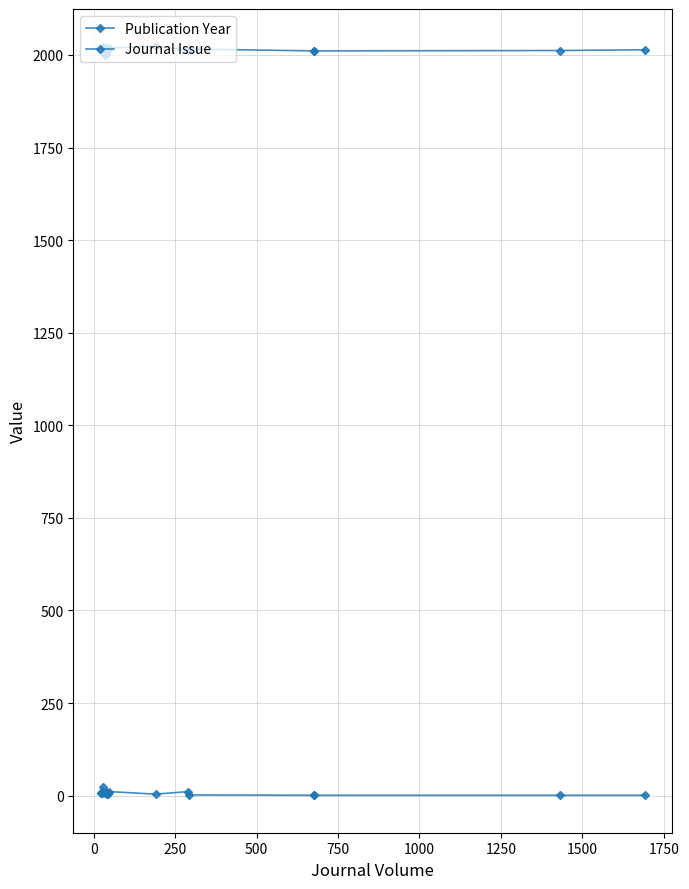

What is the maximum value shown in the chart?

2023